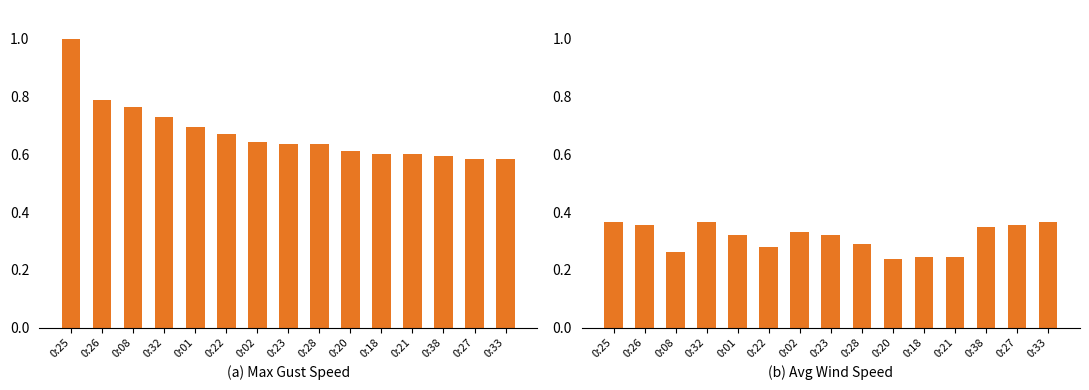

What is the label of the 4th bar from the right?

0:21